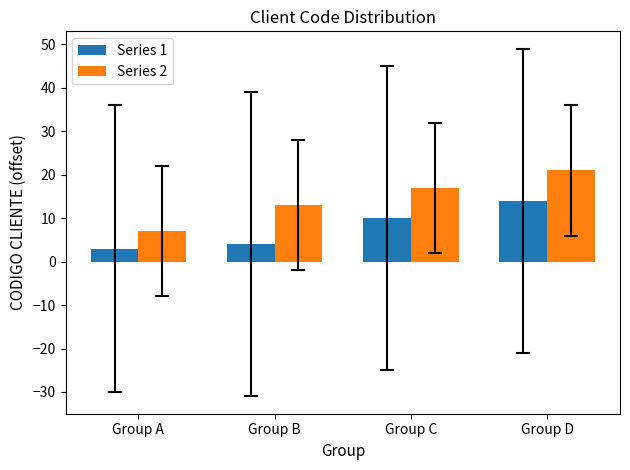

Reading left to right, list all the values displayed in this chart.

Series 1: Group A=3	Group B=4	Group C=10	Group D=14
Series 2: Group A=7	Group B=13	Group C=17	Group D=21